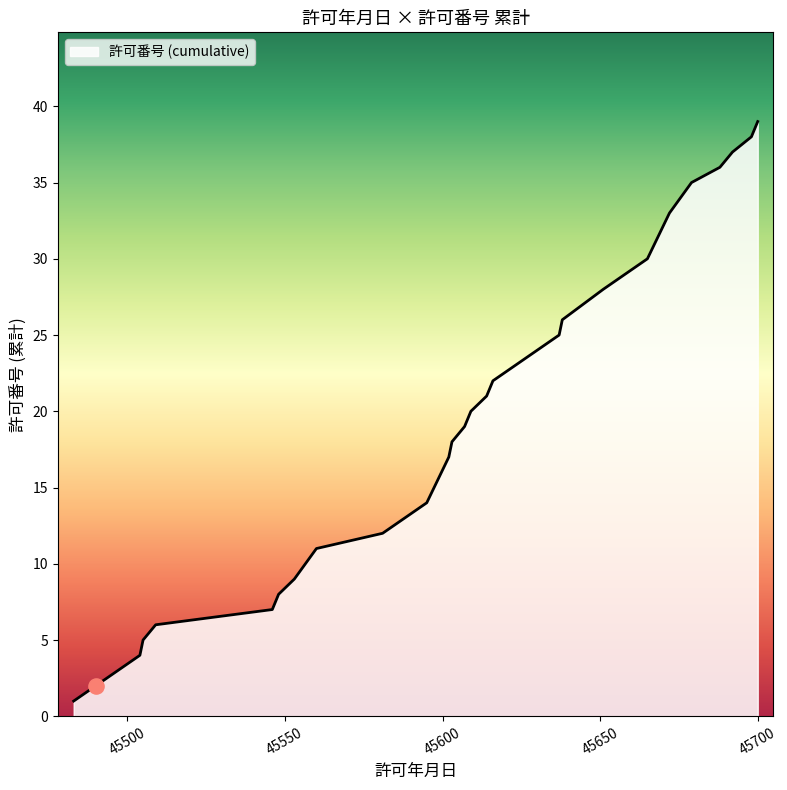

What is the difference between the maximum and minimum values?

38